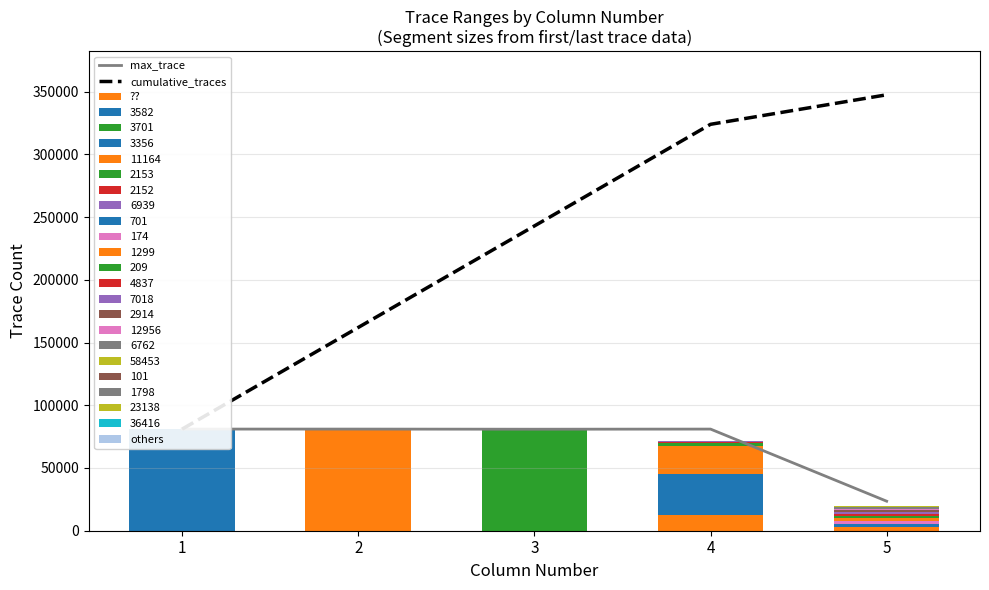

The value of max_trace at 1 is 41466. True or false?

False